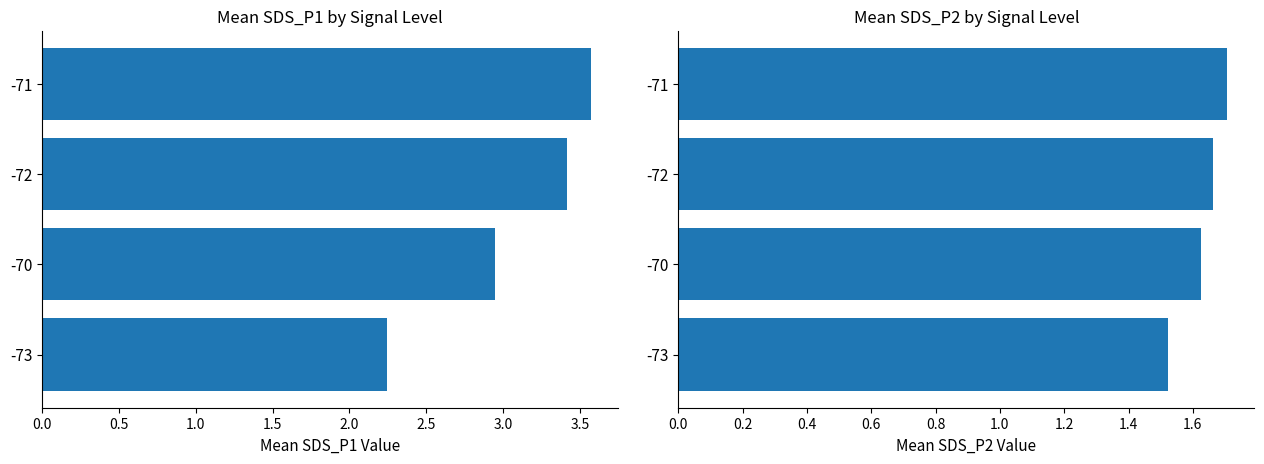

What are all the series names shown in the legend?

Mean SDS_P1, Mean SDS_P2